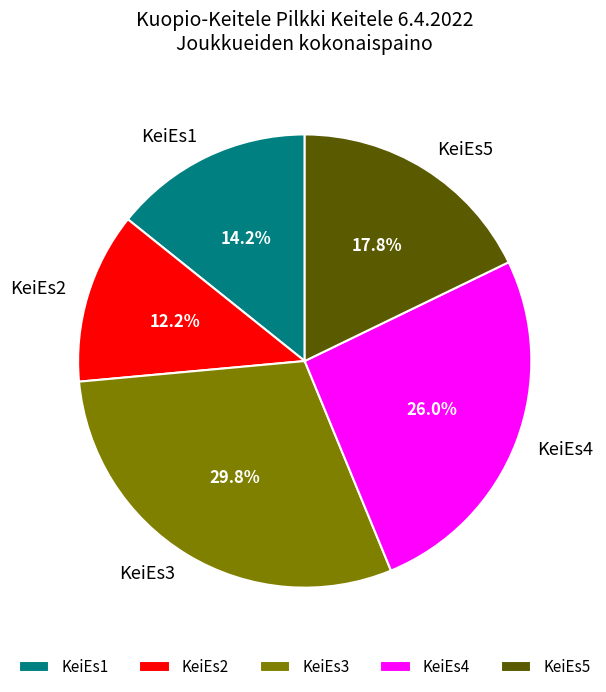

Is it true that KeiEs4 is 12% of the pie?

False